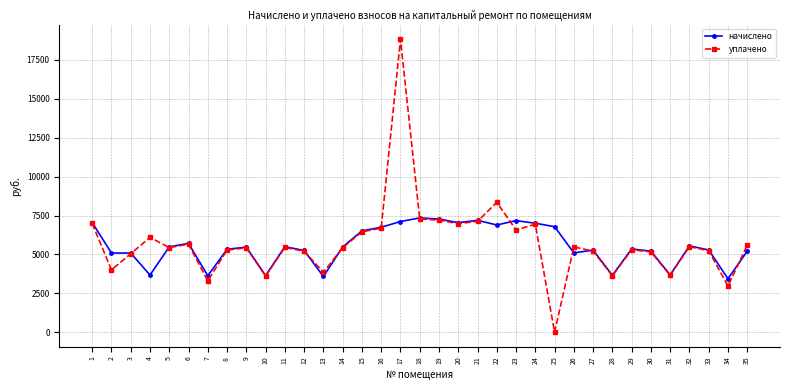

What is the minimum value for начислено?

3437.4